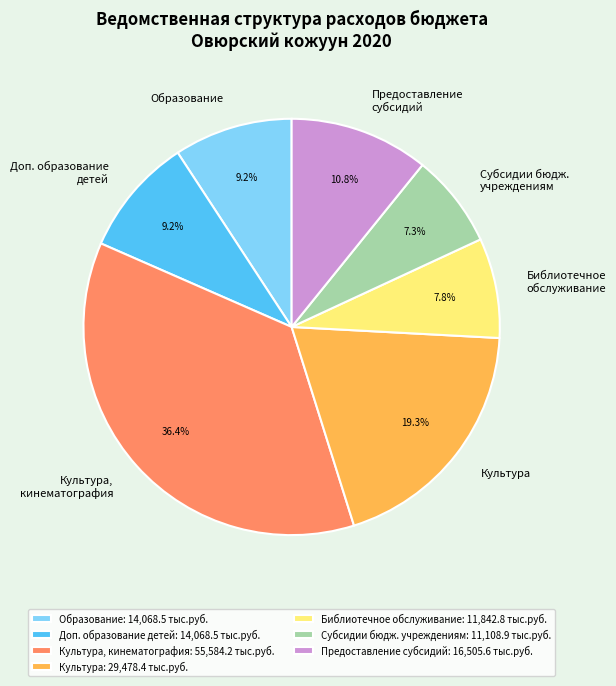

Is Субсидии бюдж. учреждениям the majority of the pie?

No